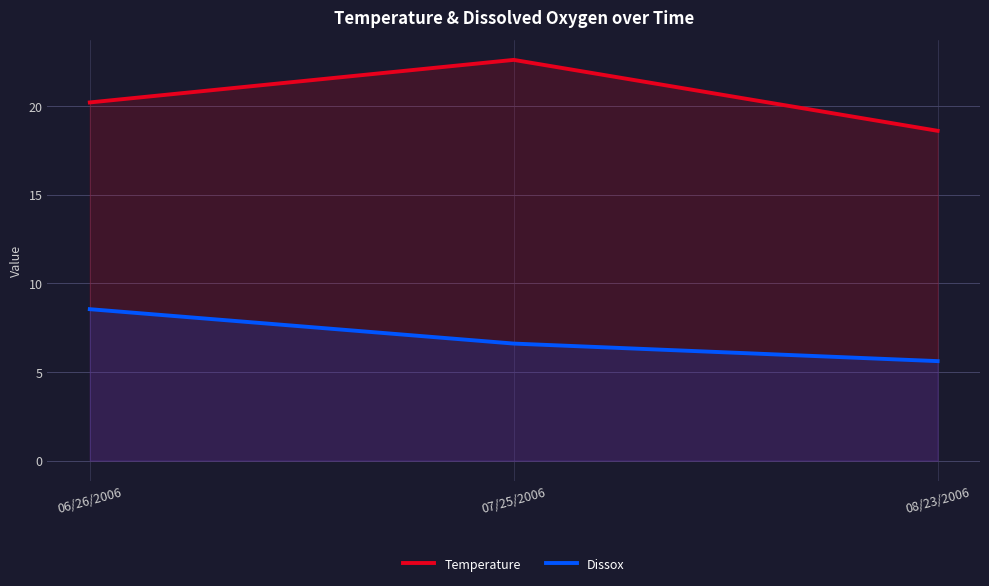

At which label is Dissox closest to 7?

07/25/2006